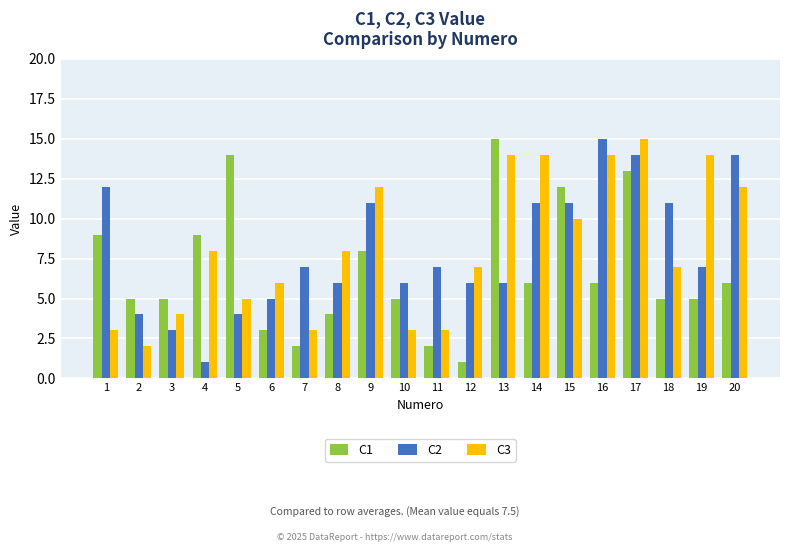

At 16, list the series in order from smallest to largest.

C1, C3, C2